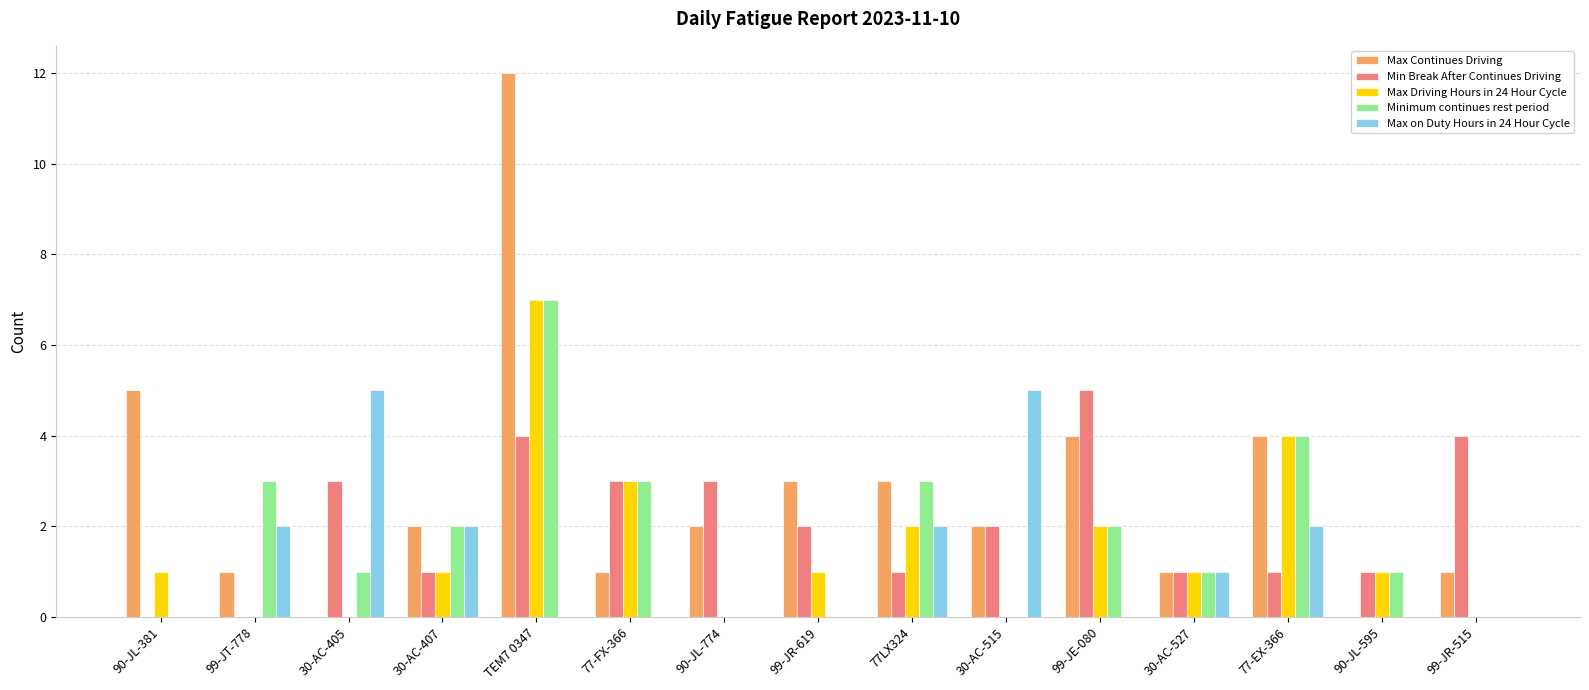

True or false: Min Break After Continues Driving has a value of 1 at 77-EX-366.

True